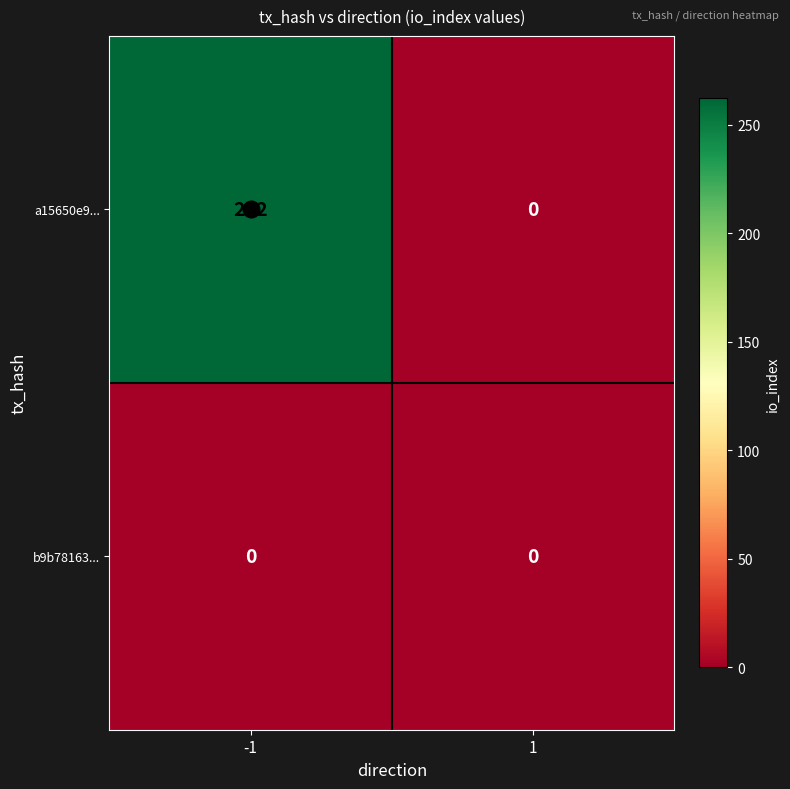

List the series in order of their peak value, highest first.

a15650e9..., b9b78163...